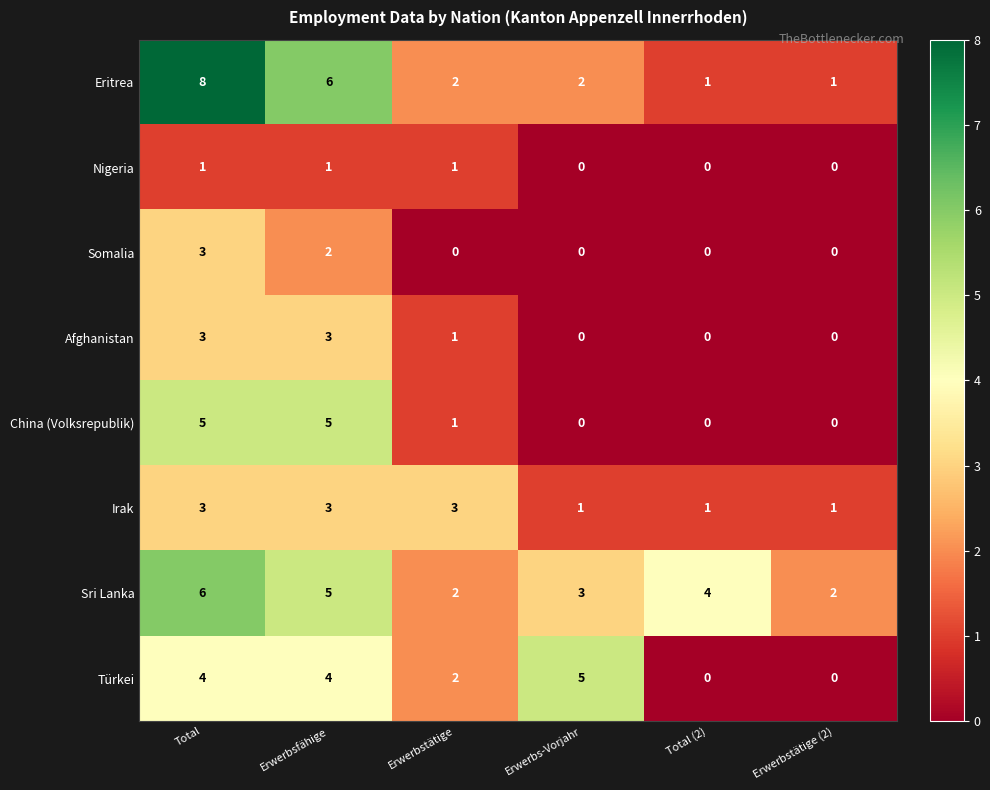

True or false: Afghanistan has a value of 4 at Erwerbsfähige.

False